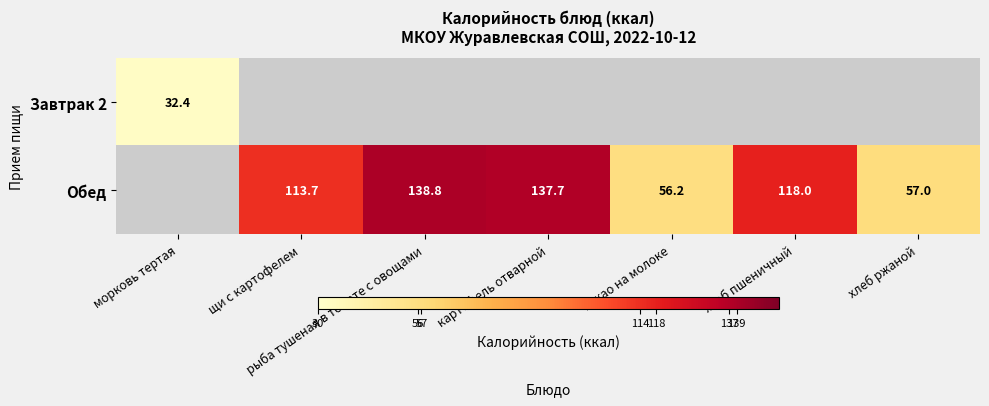

True or false: Обед has a value of 113.7 at щи с картофелем.

True